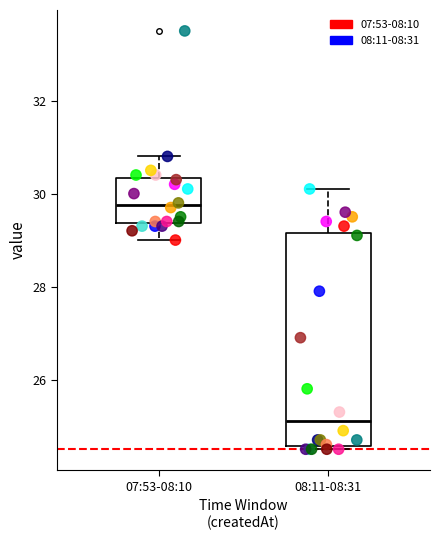

Which box is the tallest, from its lower edge to its upper edge?

08:11-08:31